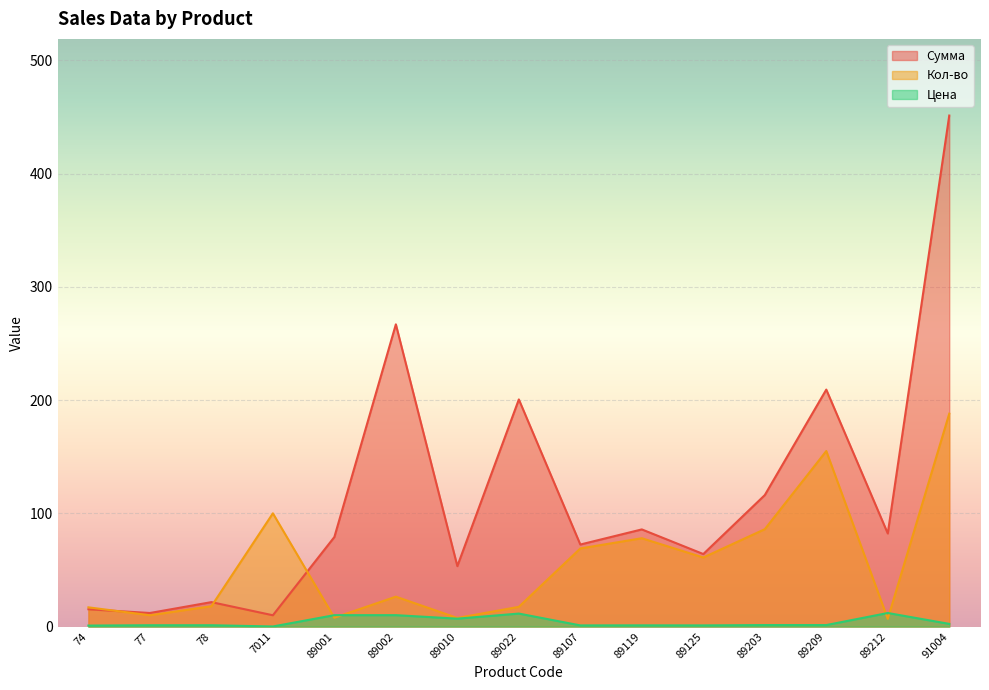

What is the sum of all Кол-во values?

848.2